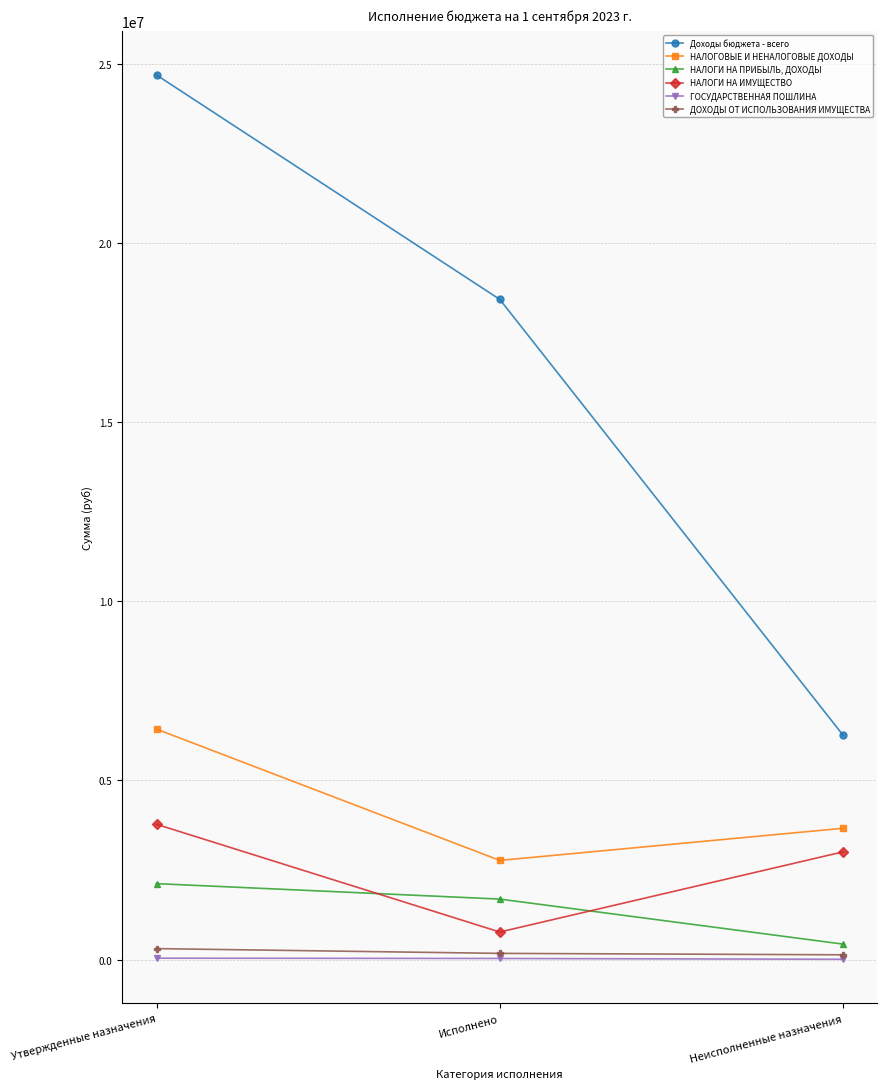

Between Утвержденные назначения and Исполнено, which series saw the biggest shift?

Доходы бюджета - всего